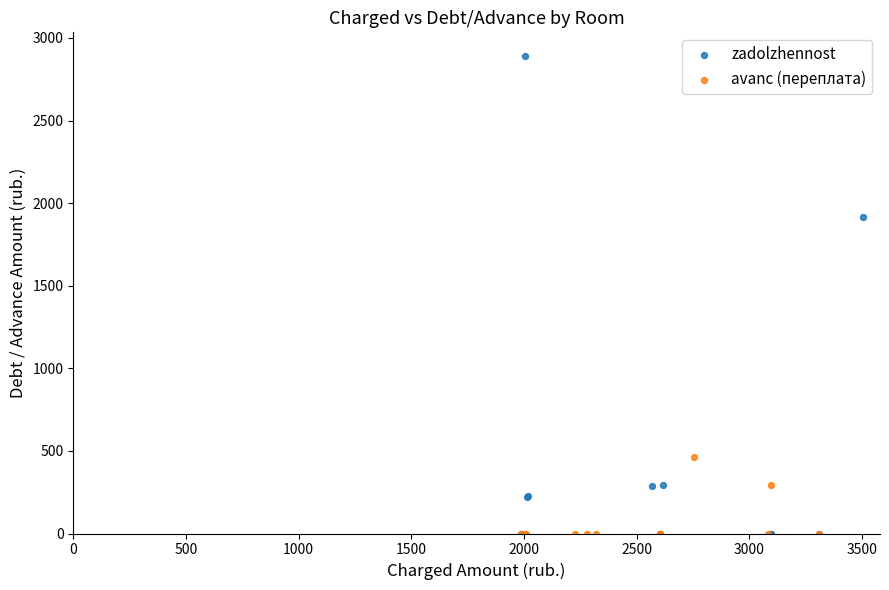

Which series reaches the maximum Y coordinate?

zadolzhennost